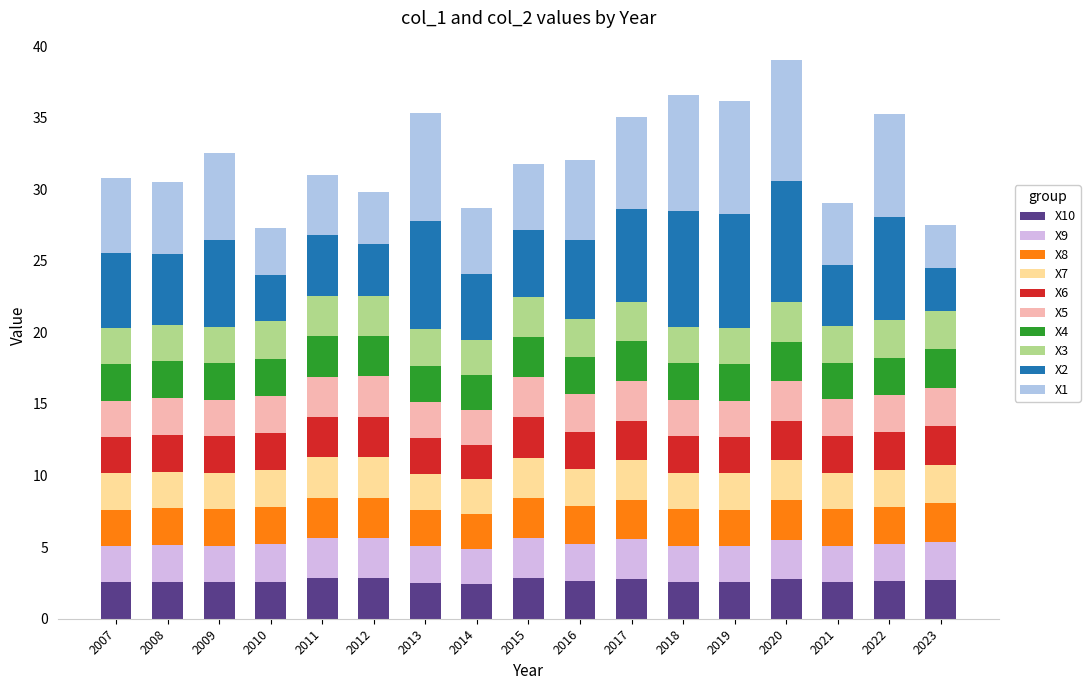

What is the total value across all series at 2009?

32.6